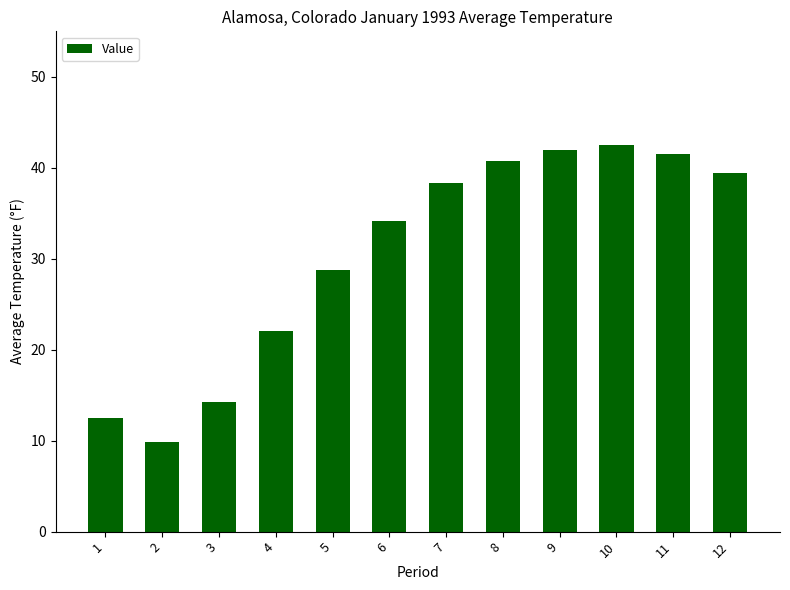

Rank the categories by value from lowest to highest.

2, 1, 3, 4, 5, 6, 7, 12, 8, 11, 9, 10